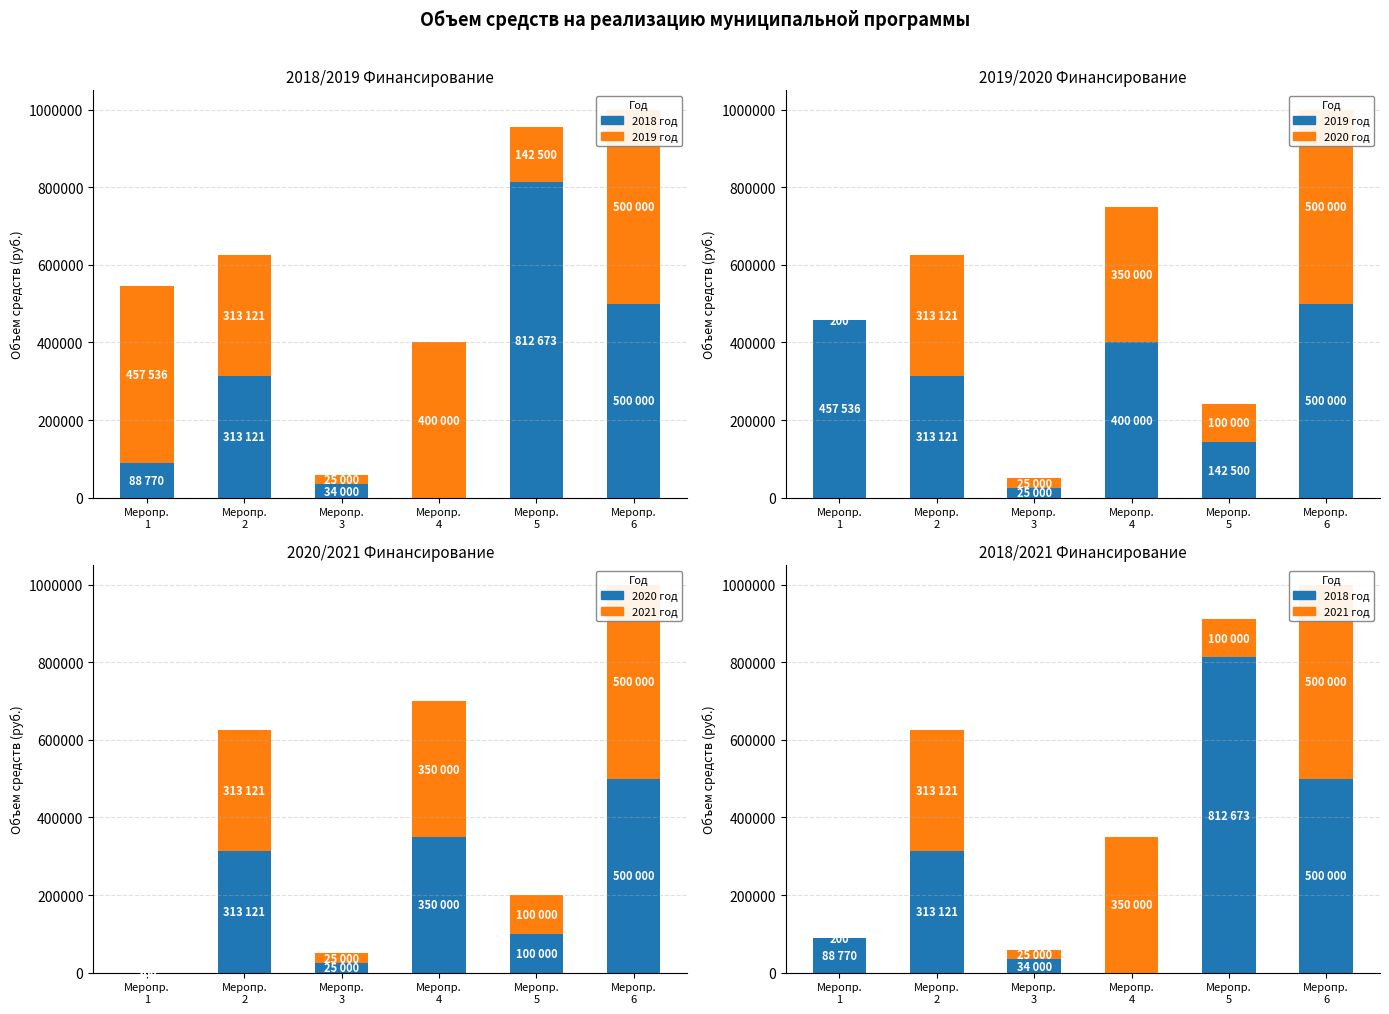

Which label corresponds to the largest value in the chart?

Меропр.
5